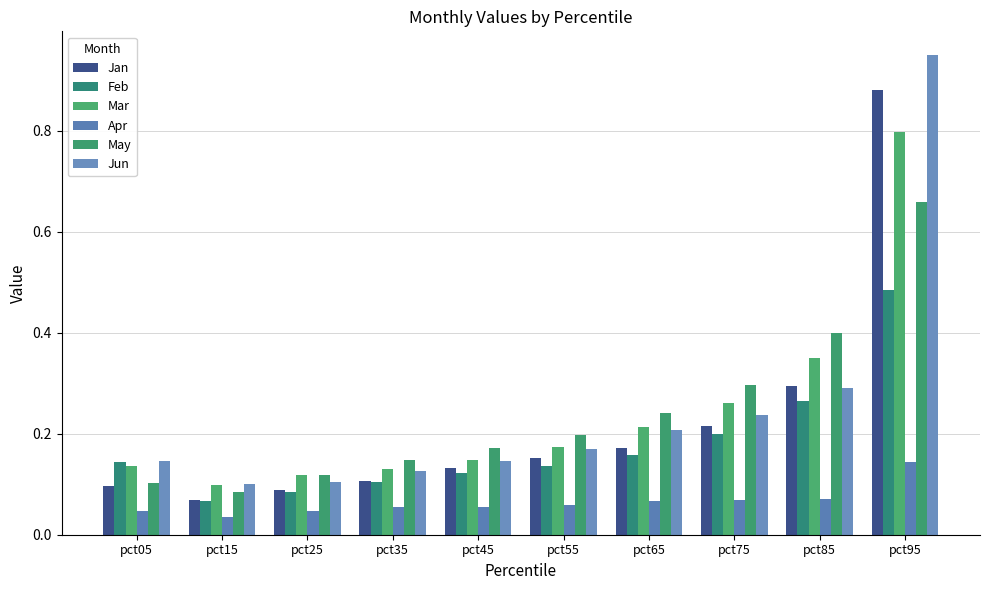

Reading left to right, list all the values displayed in this chart.

Jan: pct05=0.1	pct15=0.1	pct25=0.1	pct35=0.1	pct45=0.1	pct55=0.2	pct65=0.2	pct75=0.2	pct85=0.3	pct95=0.9
Feb: pct05=0.1	pct15=0.1	pct25=0.1	pct35=0.1	pct45=0.1	pct55=0.1	pct65=0.2	pct75=0.2	pct85=0.3	pct95=0.5
Mar: pct05=0.1	pct15=0.1	pct25=0.1	pct35=0.1	pct45=0.1	pct55=0.2	pct65=0.2	pct75=0.3	pct85=0.3	pct95=0.8
Apr: pct05=0.0	pct15=0.0	pct25=0.0	pct35=0.1	pct45=0.1	pct55=0.1	pct65=0.1	pct75=0.1	pct85=0.1	pct95=0.1
May: pct05=0.1	pct15=0.1	pct25=0.1	pct35=0.1	pct45=0.2	pct55=0.2	pct65=0.2	pct75=0.3	pct85=0.4	pct95=0.7
Jun: pct05=0.1	pct15=0.1	pct25=0.1	pct35=0.1	pct45=0.1	pct55=0.2	pct65=0.2	pct75=0.2	pct85=0.3	pct95=0.9